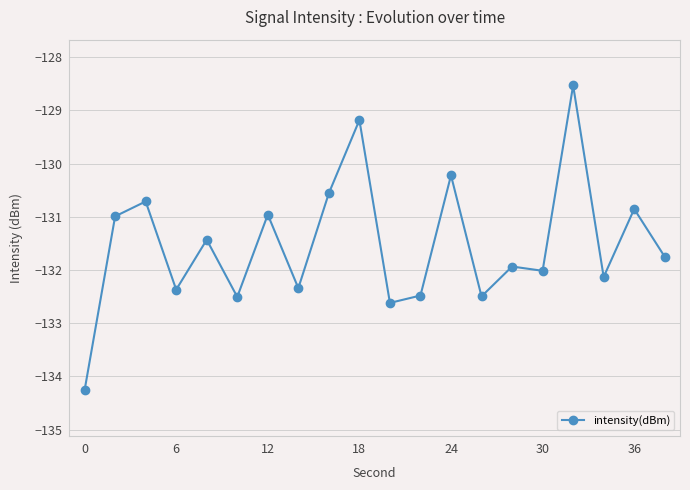

True or false: there are more than 2 points higher than both neighbors.

True